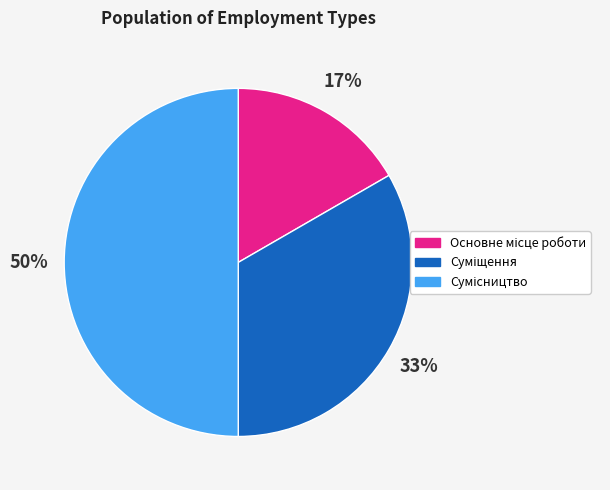

To the nearest percent, what is the average slice percentage?

33%